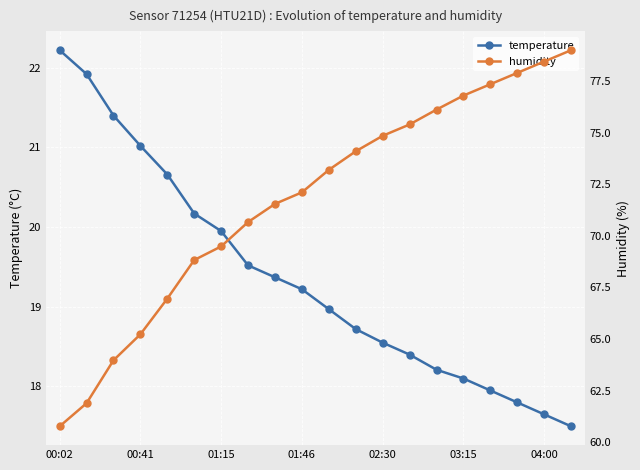

Read the humidity value at 13.

75.4